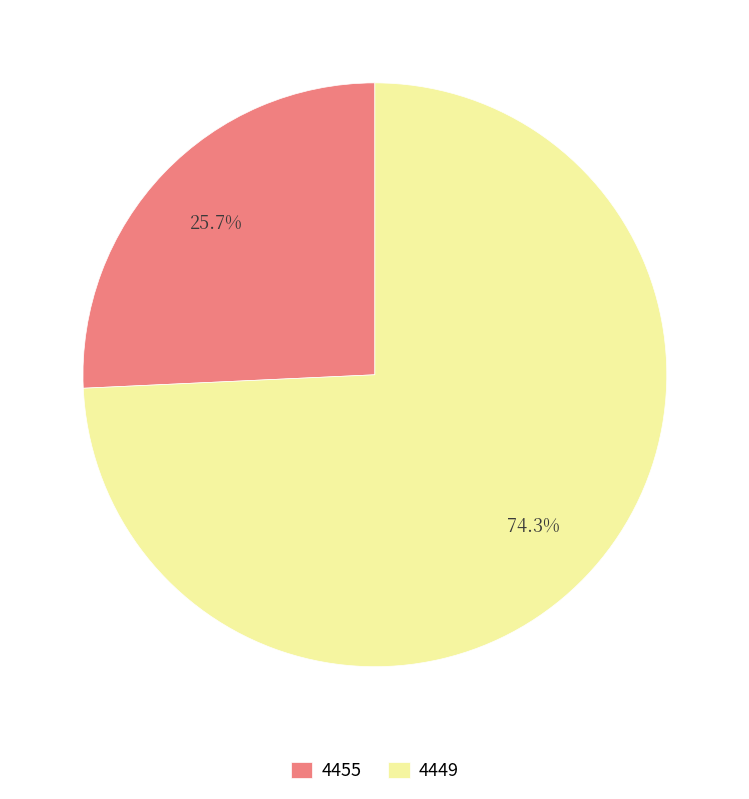

The 4449 slice represents 74% of the pie. True or false?

True